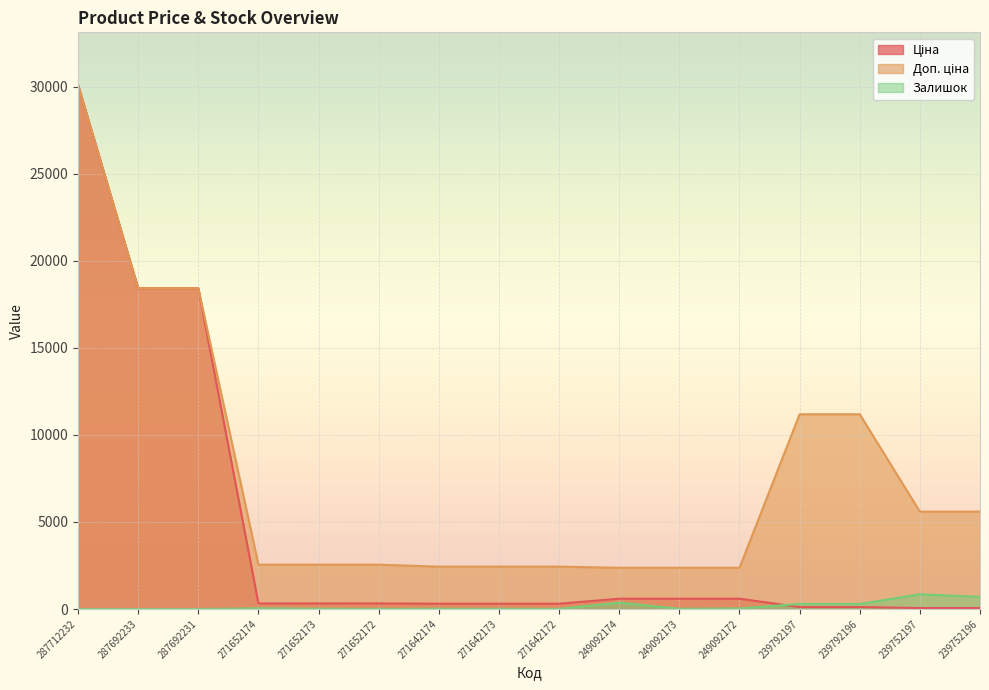

Is it true that Залишок equals 43.2 at 249092172?

False